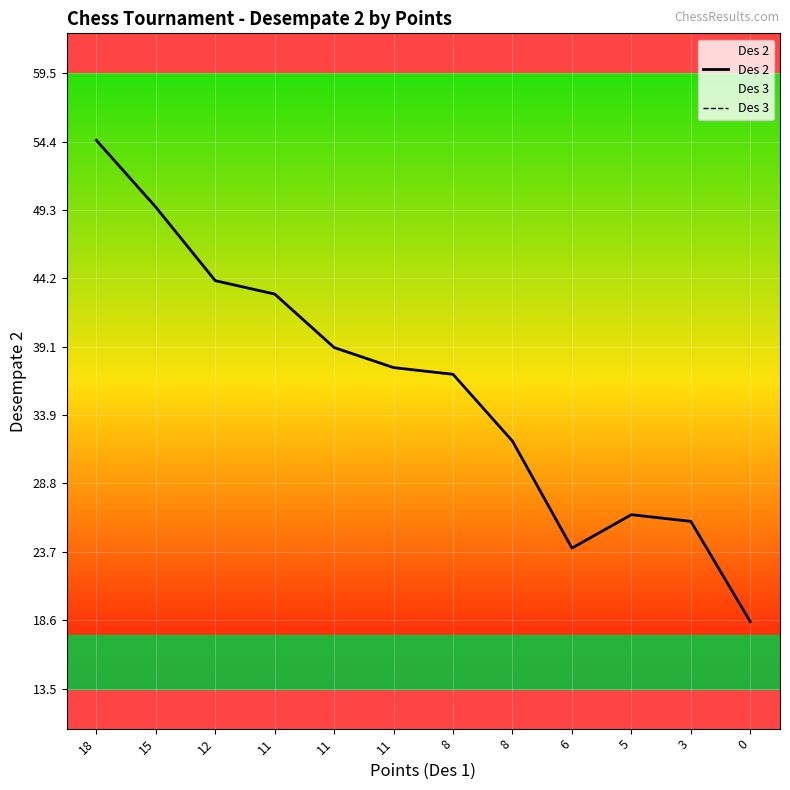

What value does the Des 2 series have at 8?

32.0